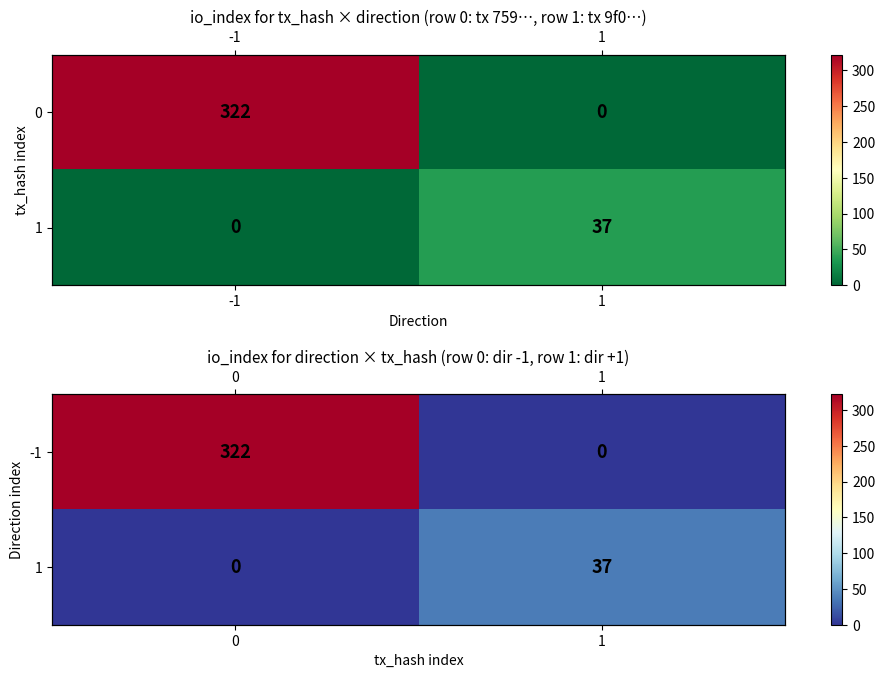

What value does the 1 series have at 1, to the nearest 10?

40